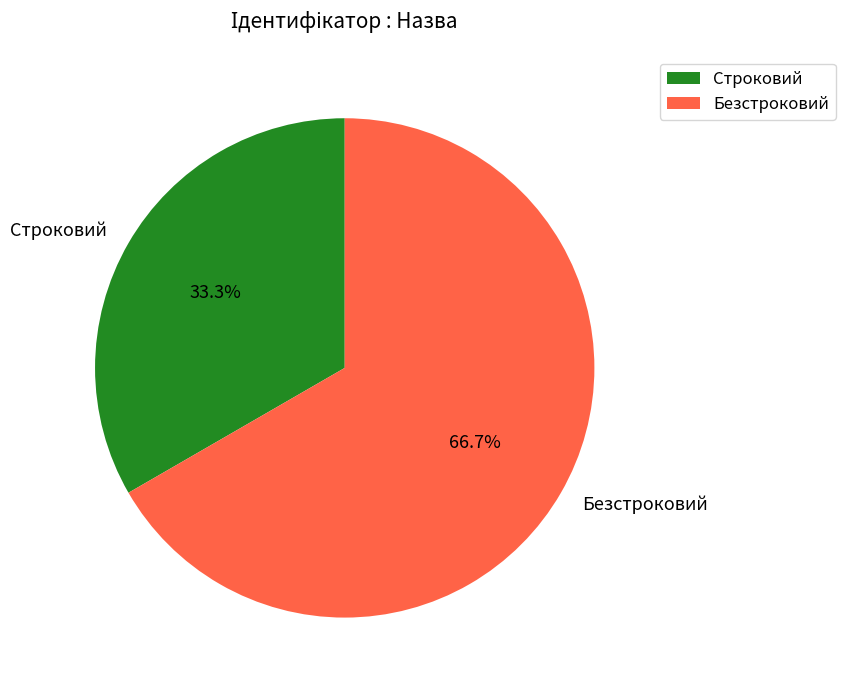

What percentage do Безстроковий and Строковий together represent?

100.0%